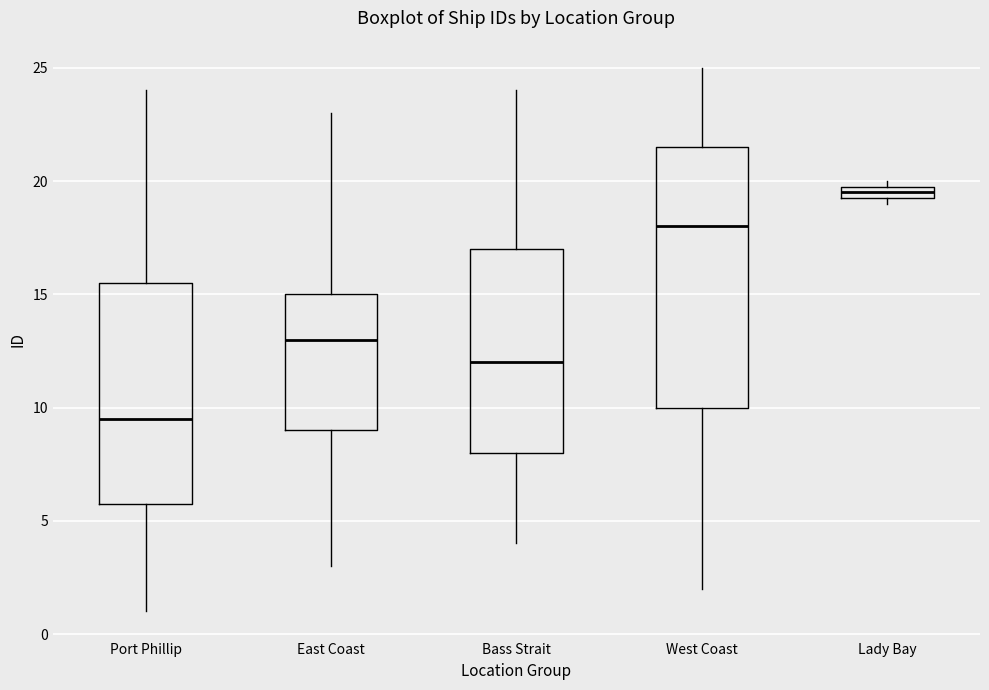

Which box is the tallest, from its lower edge to its upper edge?

West Coast